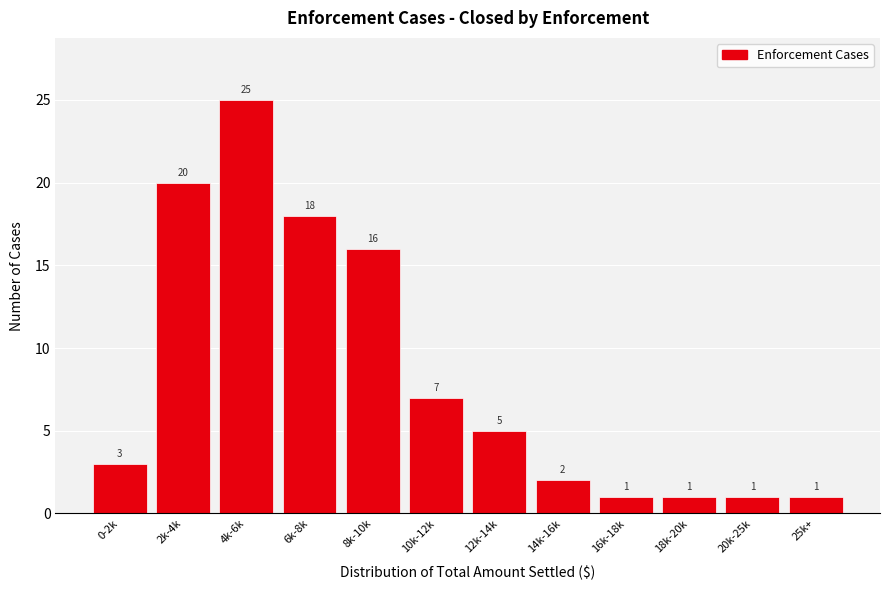

Reading left to right, transcribe all the data shown in this chart.

3	20	25	18	16	7	5	2	1	1	1	1